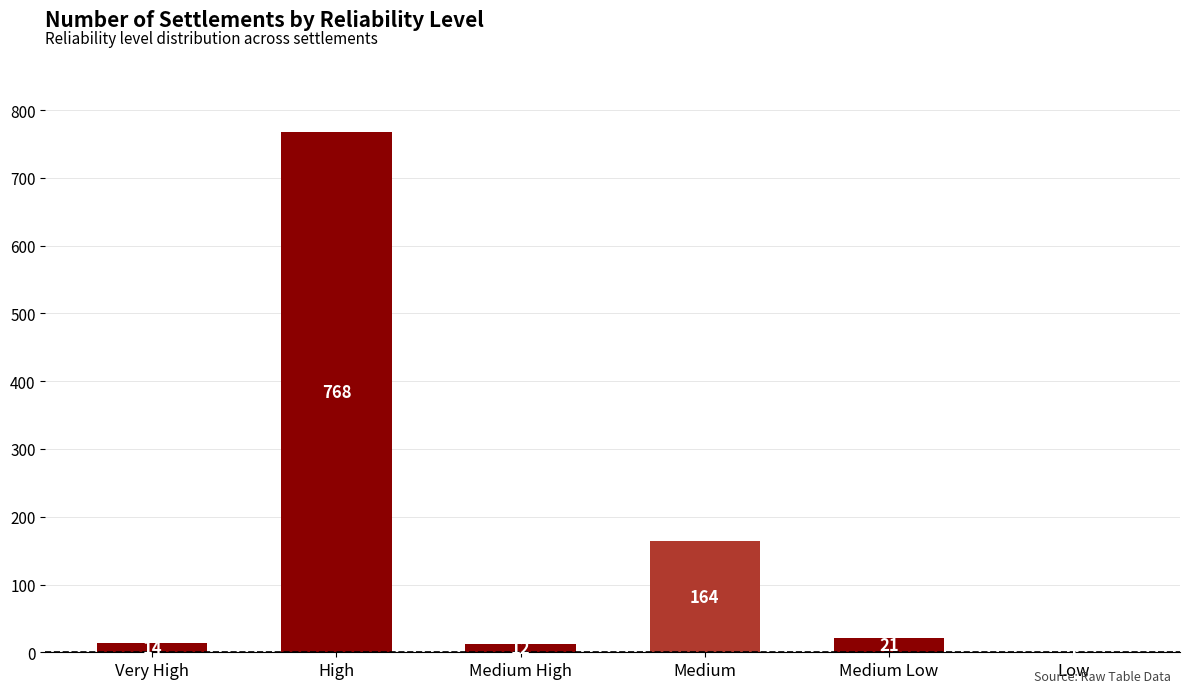

How many series are shown in this chart?

1